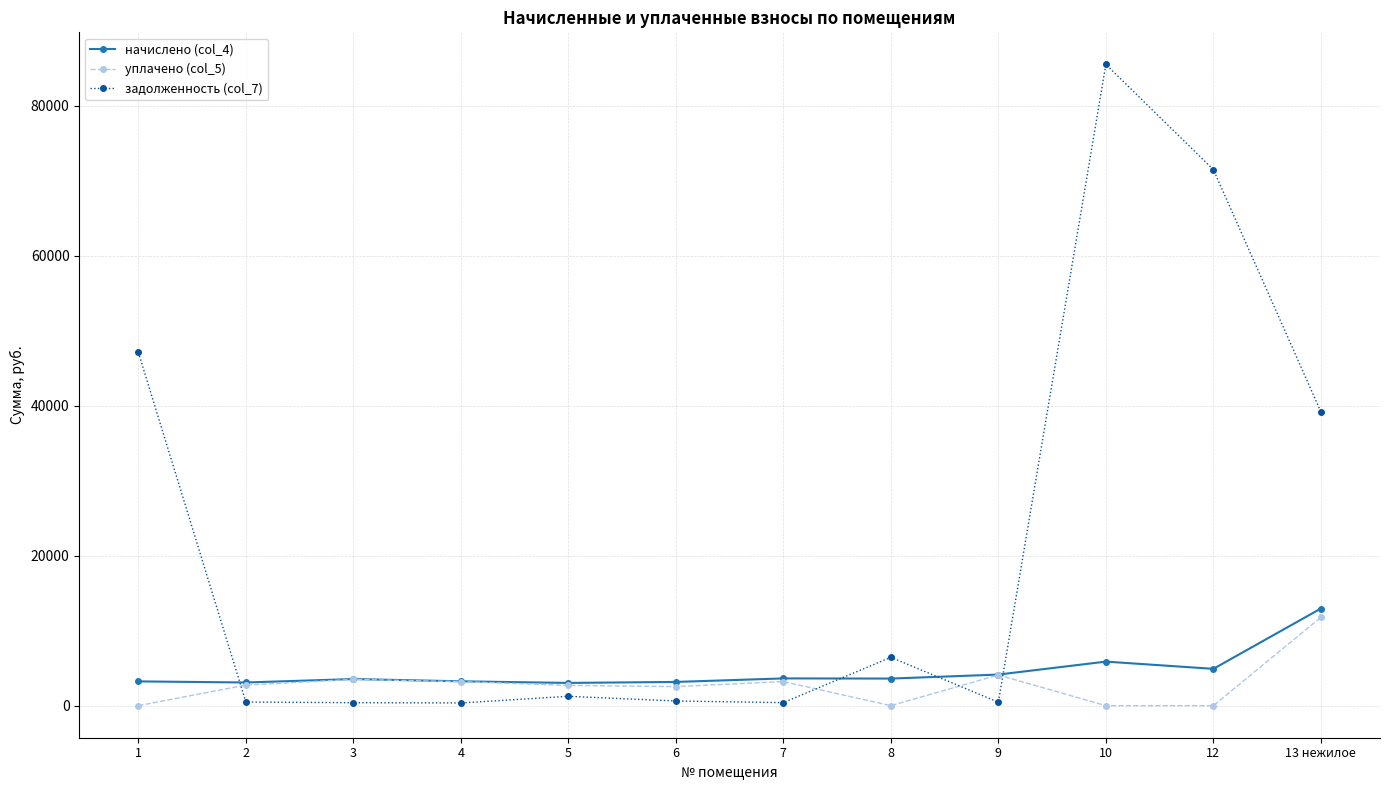

What is the greatest value displayed?

85483.7